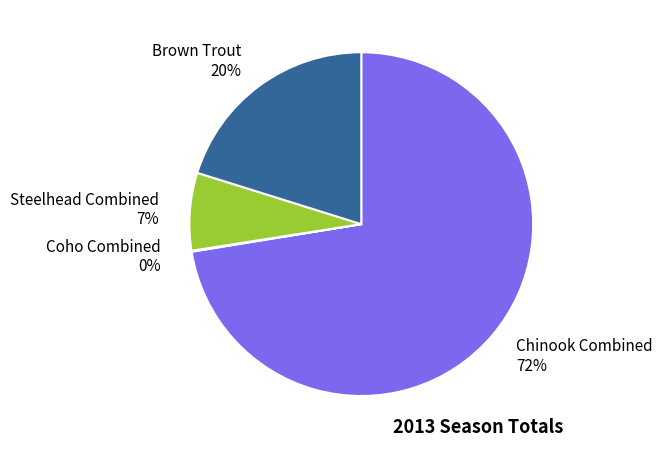

Between Brown Trout and Chinook Combined, which is larger?

Chinook Combined